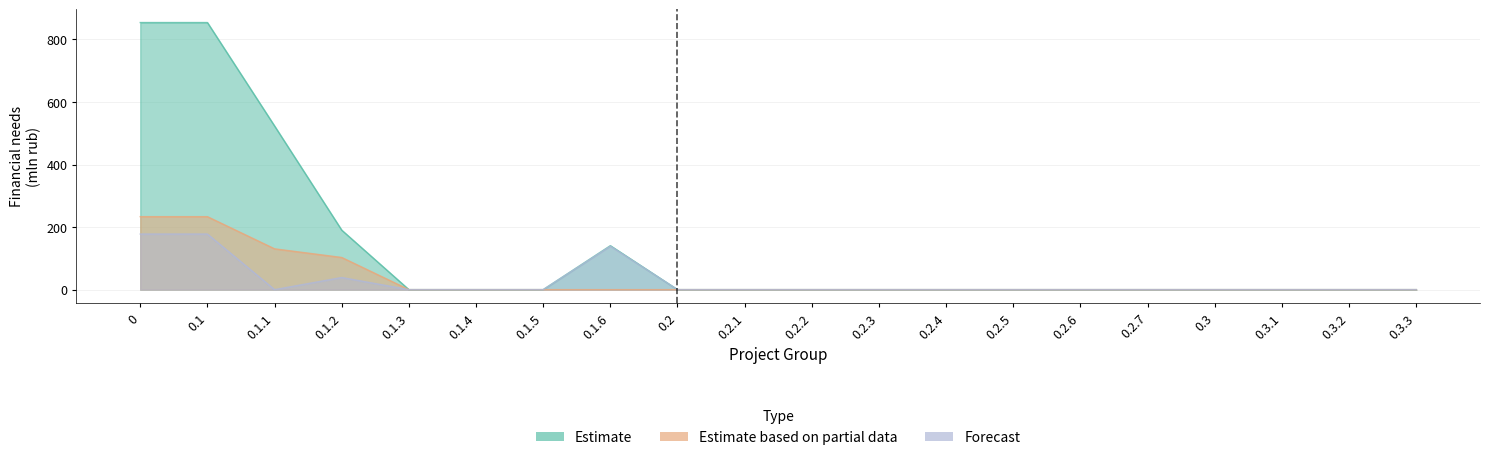

What is the difference between the Estimate values at 0.1.6 and 0.3.2?

140.6